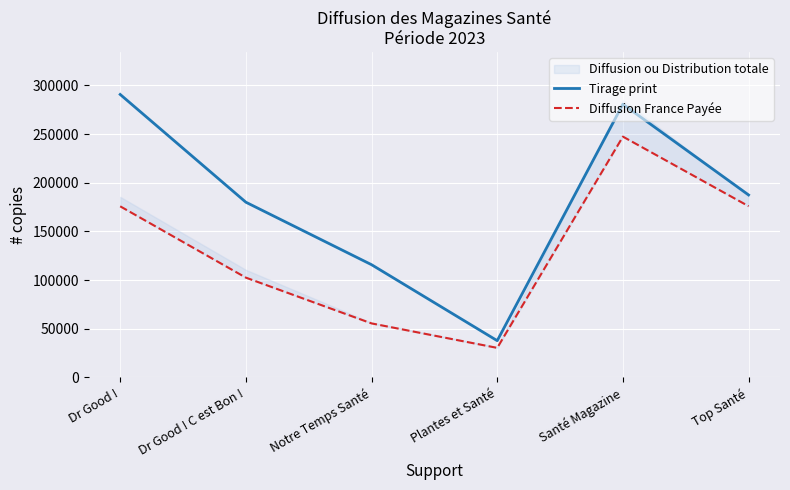

Reading left to right, extract all data points from this chart.

Tirage print: 290738	179991	115764	37673	280688	187458
Diffusion France Payée: 175764	102469	55434	30281	247393	175901